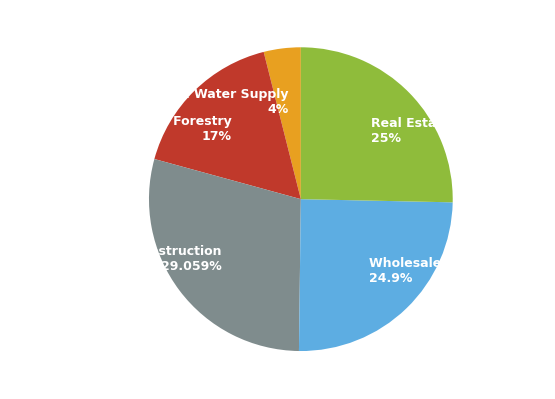

Rank the categories by value from highest to lowest.

Construction, Real Estate Activities, Wholesale & Retail Trade, Agriculture, Hunting & Forestry, Electricity, Gas & Water Supply